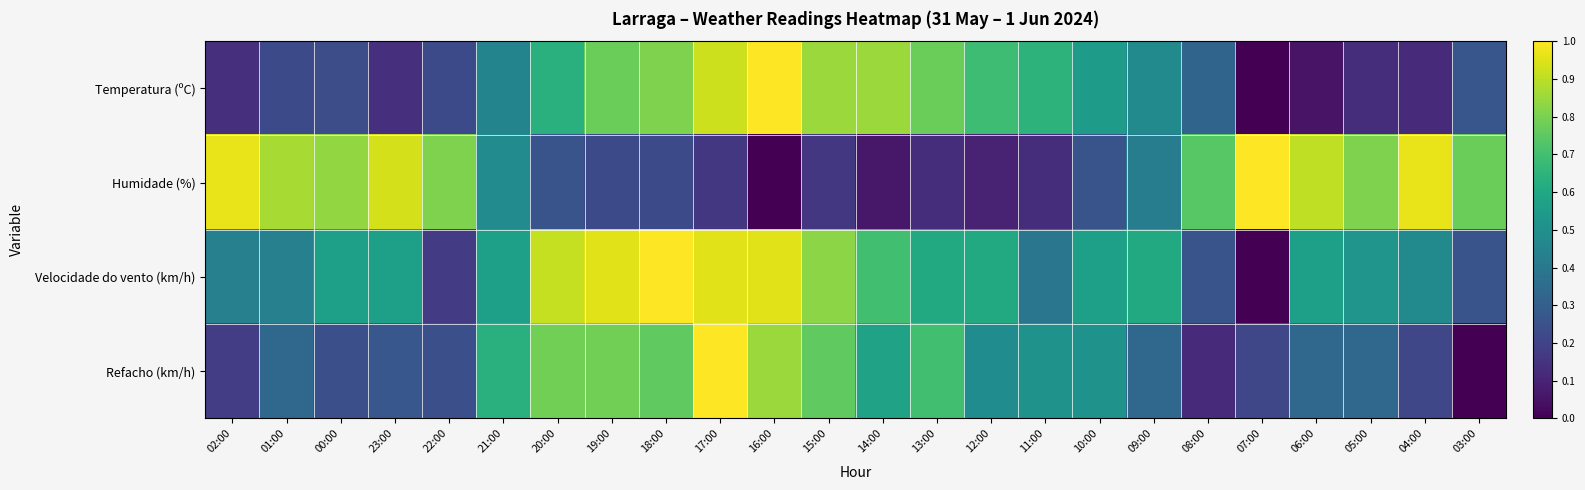

What is the difference between the highest and lowest values at 05:00?

0.7